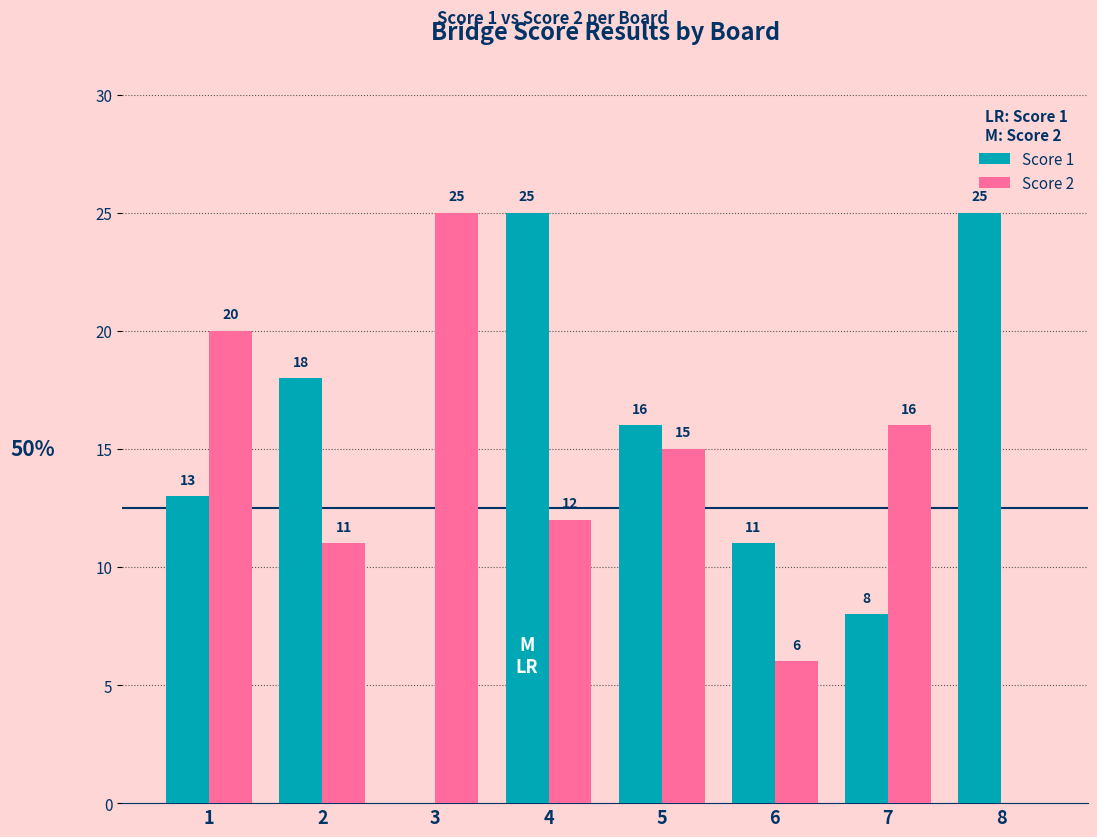

What are all the series names shown in the legend?

Score 1, Score 2